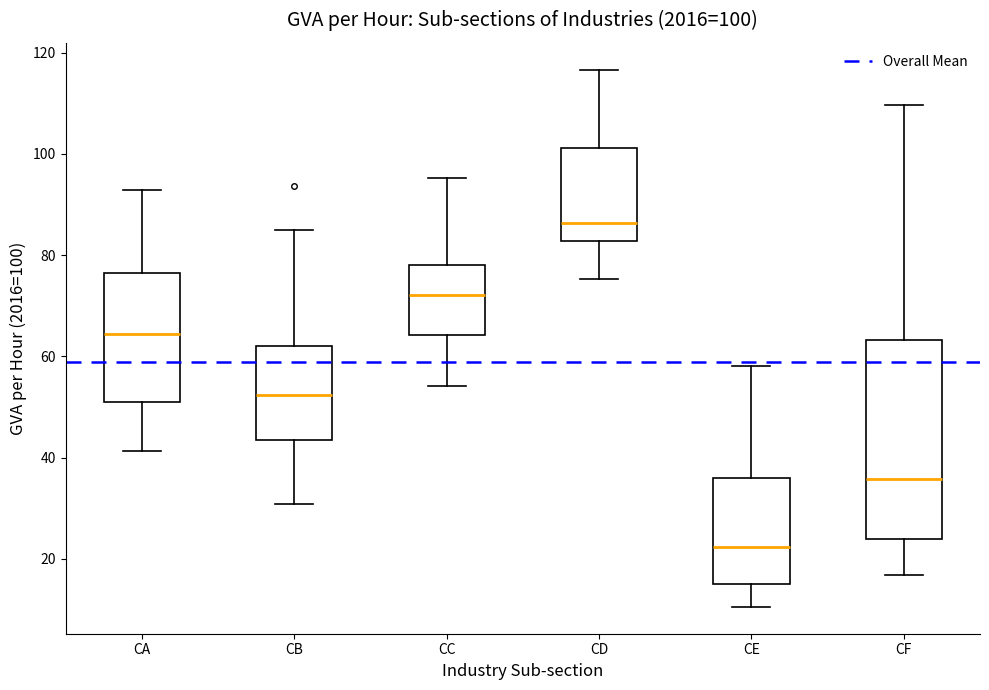

Which box is the tallest, from its lower edge to its upper edge?

CF